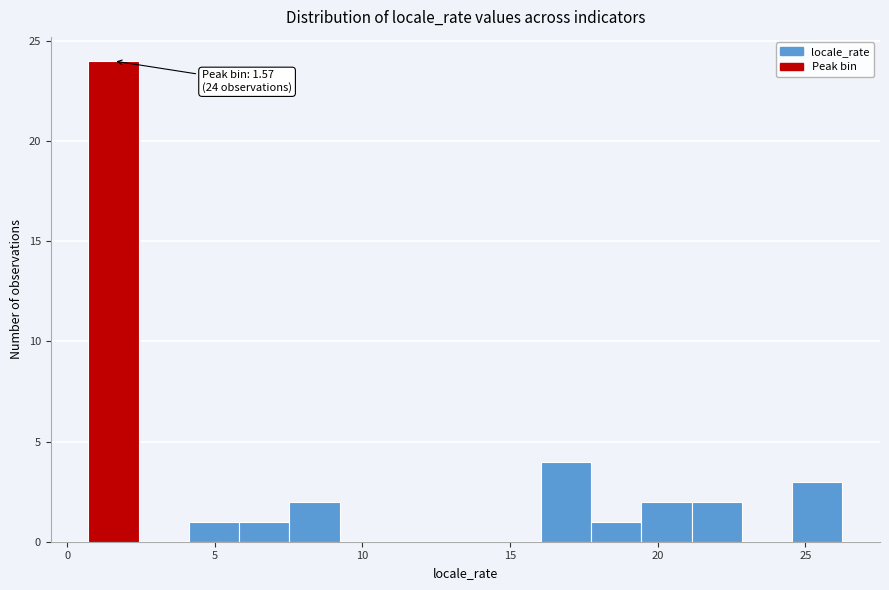

Around what value on the x-axis is the tallest bar? Give the approximate position of its centre, as read against the axis.

1.5